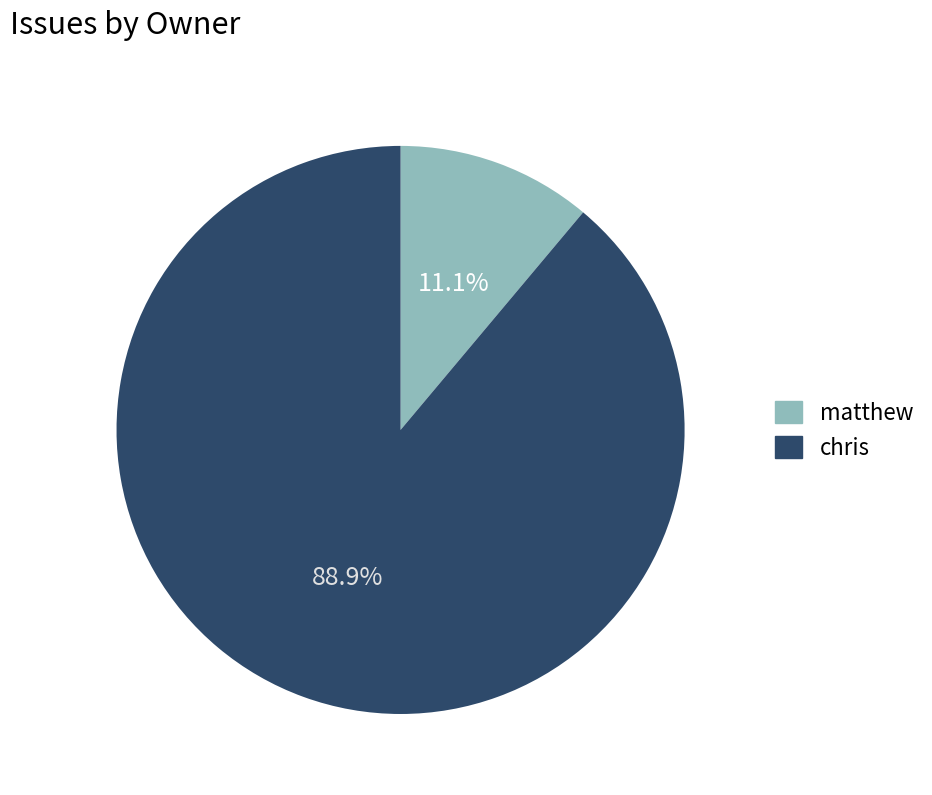

Combined, do chris and matthew account for over 50%?

Yes